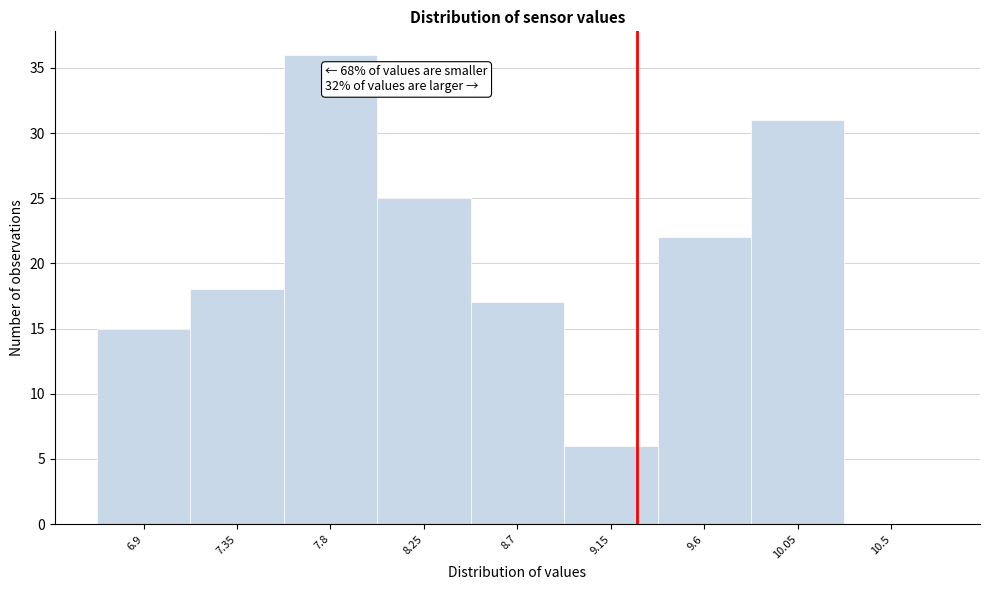

Reading right to left, what are all the values shown in this chart?

10.5=0	10.05=31	9.6=22	9.15=6	8.7=17	8.25=25	7.8=36	7.35=18	6.9=15